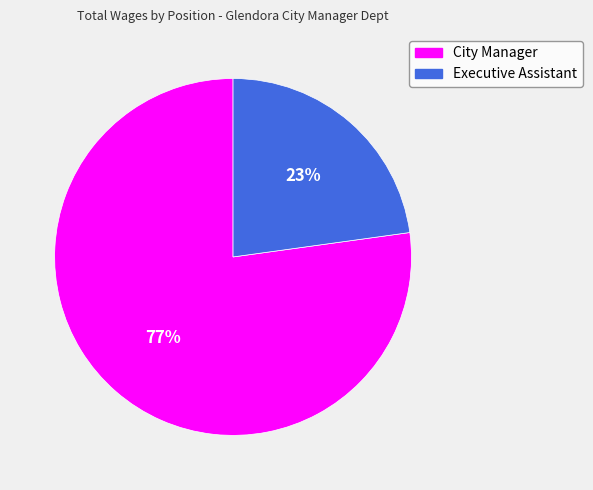

Combined, do City Manager and Executive Assistant account for over 50%?

Yes